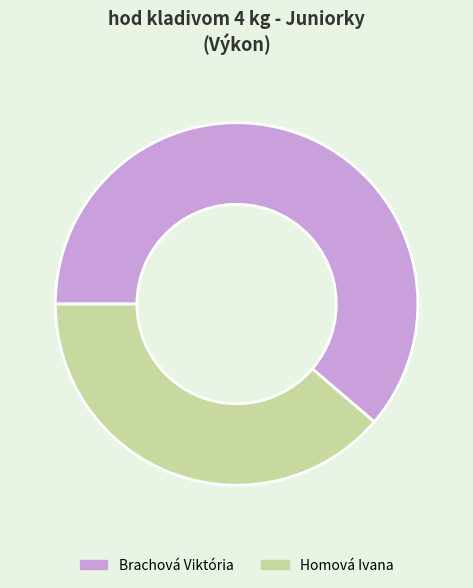

What is the ratio of the value at Homová Ivana to the value at Brachová Viktória?

0.6